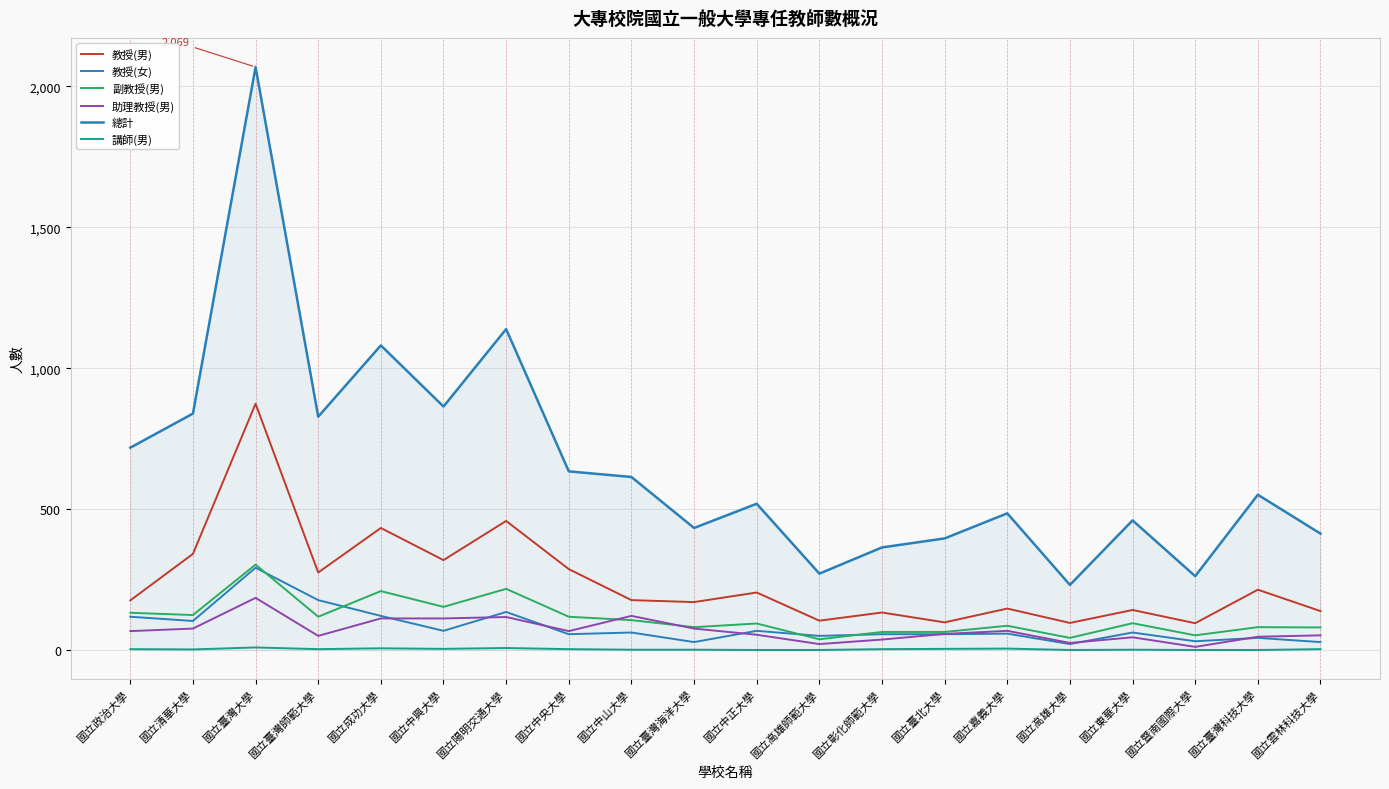

At which category does the chart reach its peak across all series?

國立臺灣大學